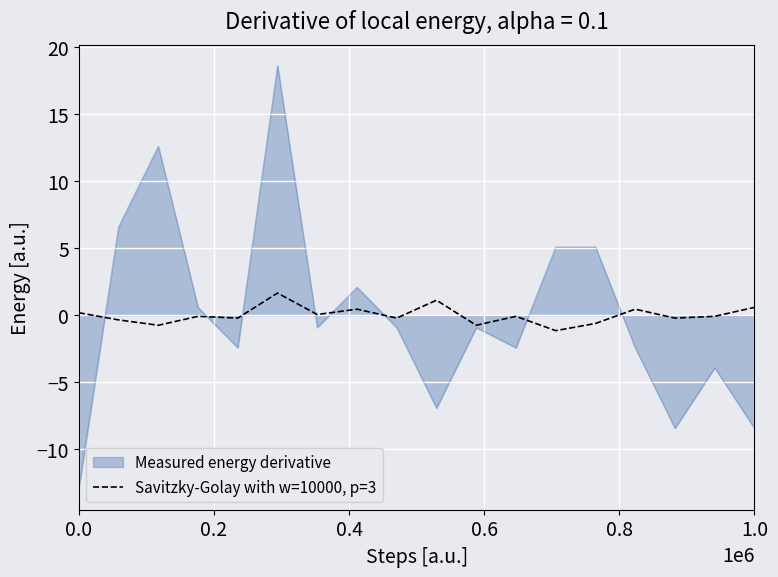

Rank the series by their maximum value, from highest to lowest.

Measured energy derivative, Savitzky-Golay with w=10000, p=3